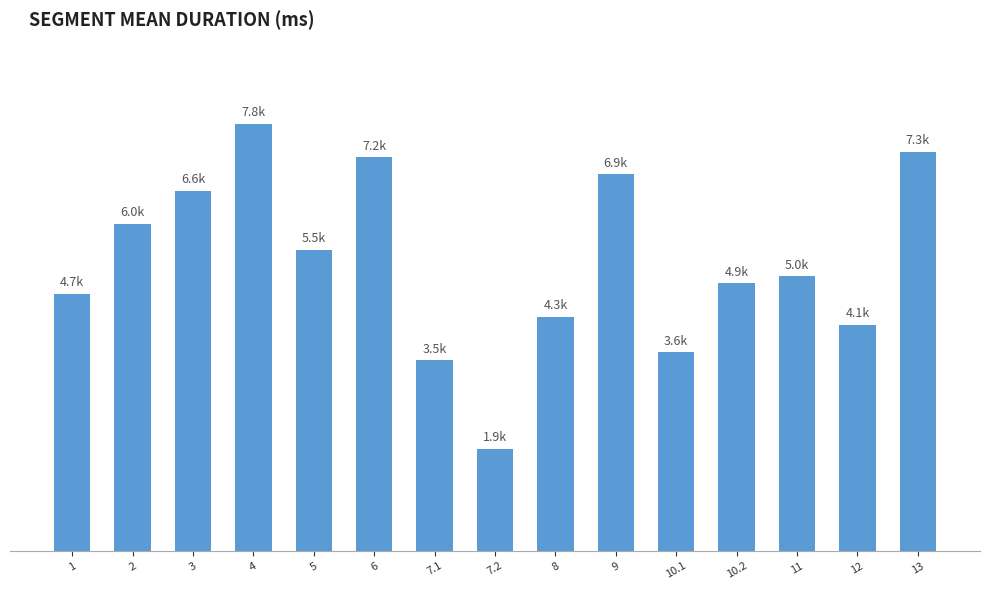

Does the chart contain any negative values?

No